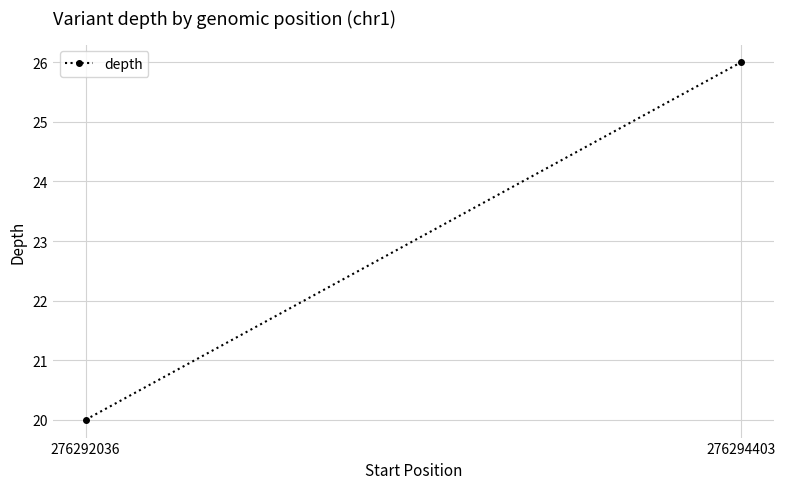

Which category has the highest value across all series?

276294403